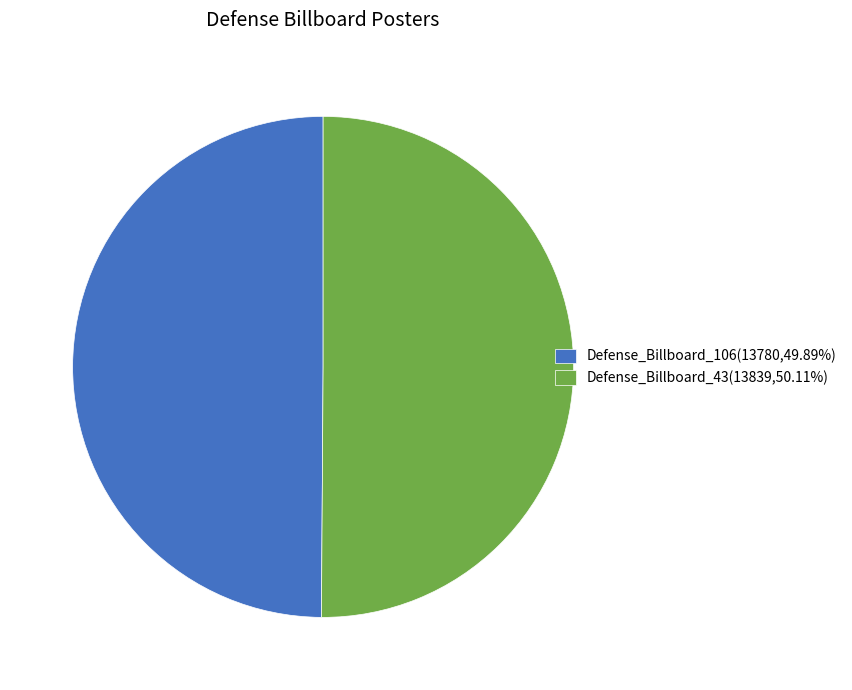

Do Defense_Billboard_106(13780,49.89%) and Defense_Billboard_43(13839,50.11%) together represent more than half of the pie?

Yes